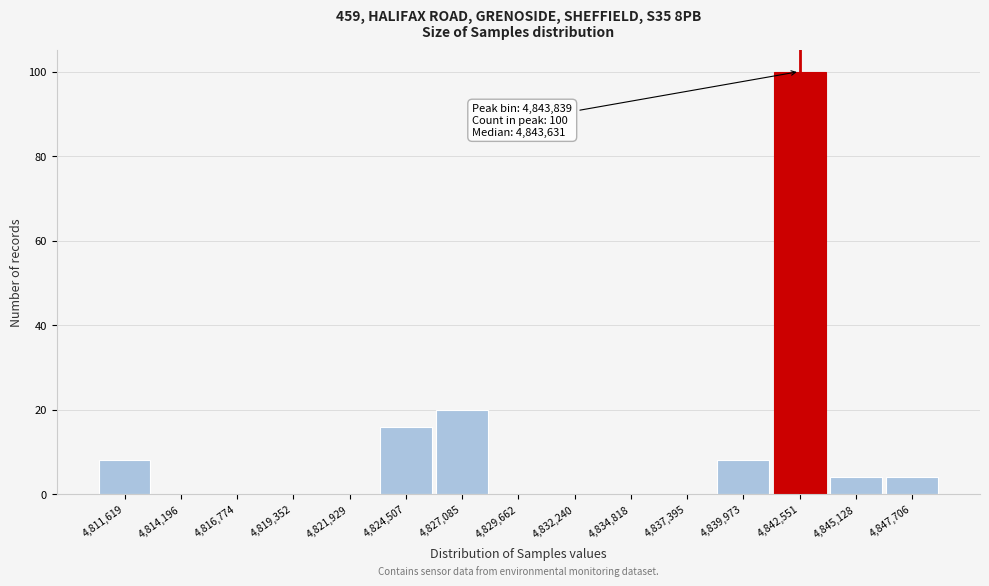

Reading right to left, what are all the values shown in this chart?

4,847,706=4	4,845,128=4	4,842,551=100	4,839,973=8	4,837,395=0	4,834,818=0	4,832,240=0	4,829,662=0	4,827,085=20	4,824,507=16	4,821,929=0	4,819,352=0	4,816,774=0	4,814,196=0	4,811,619=8